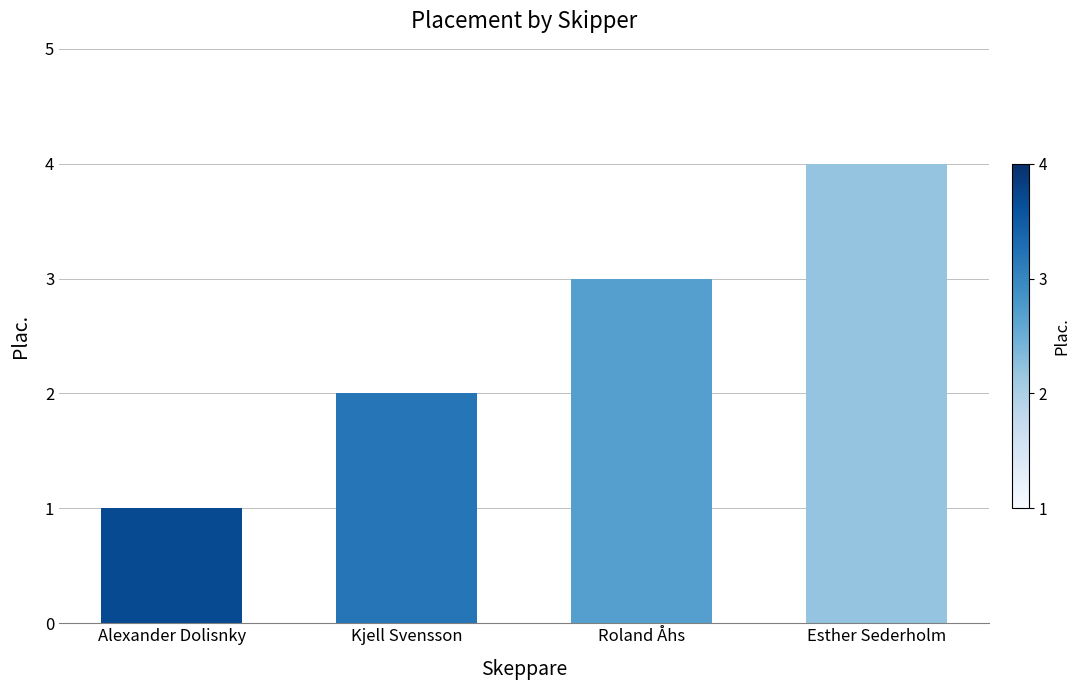

How many categories are shown in the chart?

4